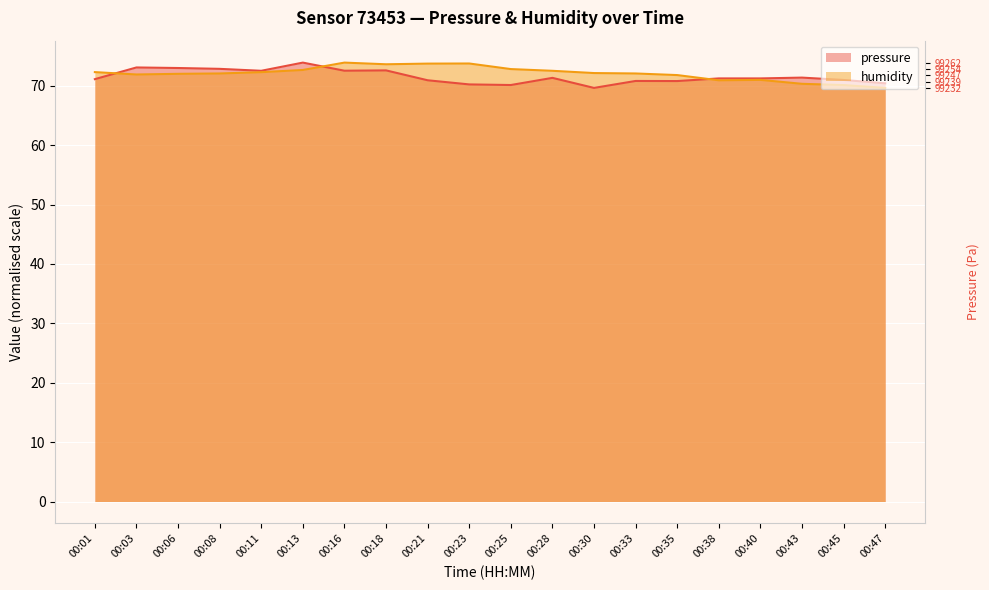

What is the total value across all series at 00:18?

146.2